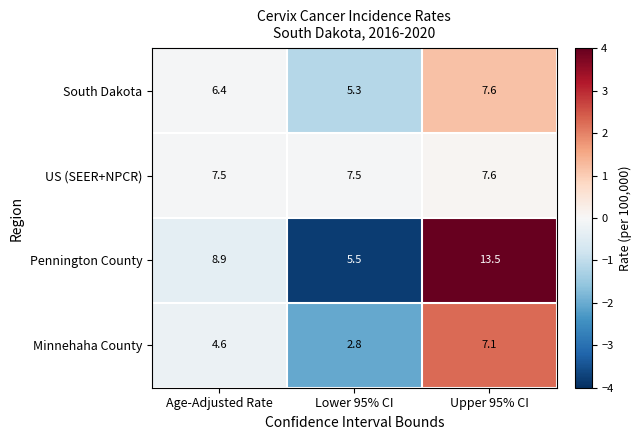

What is the total value across all series at Upper 95% CI?

35.8